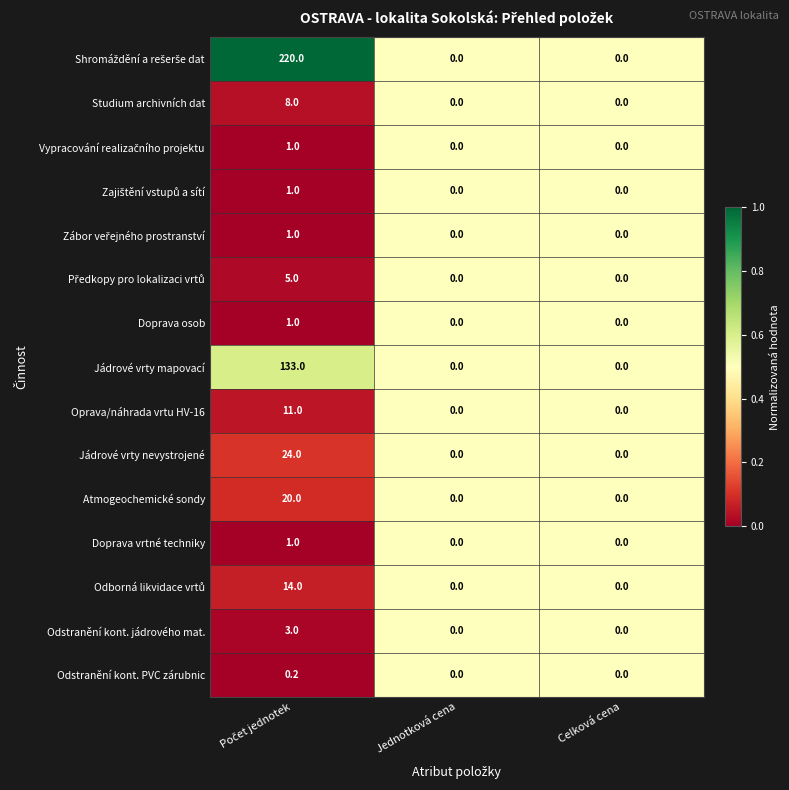

What is the sum of all Doprava osob values?

1.0